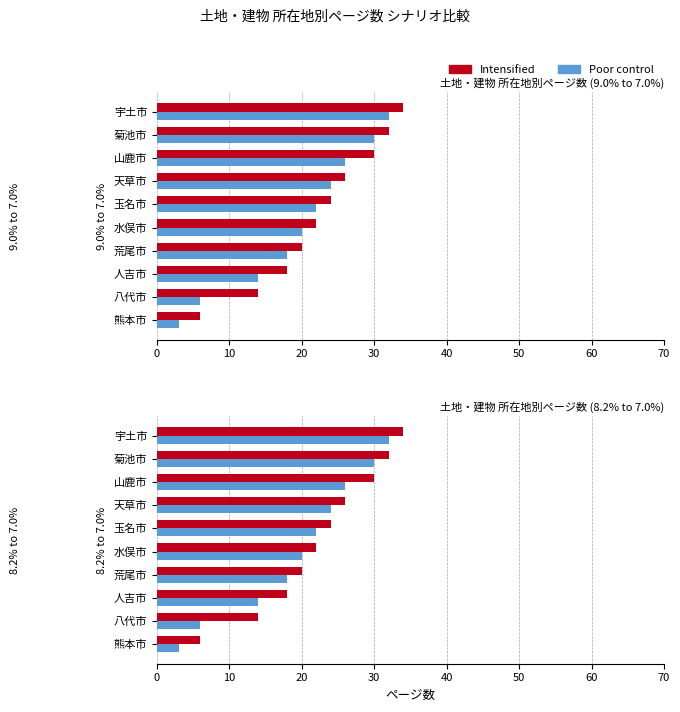

Read the Poor control value at 熊本市, to the nearest 5.

5